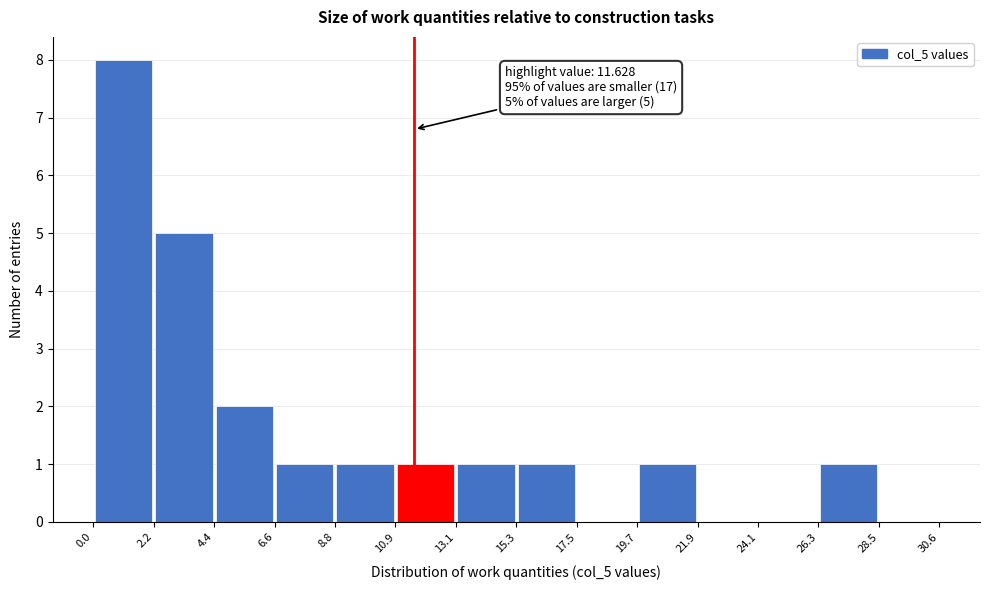

Over which range of the x-axis is the bar tallest?

0.0 to 2.2